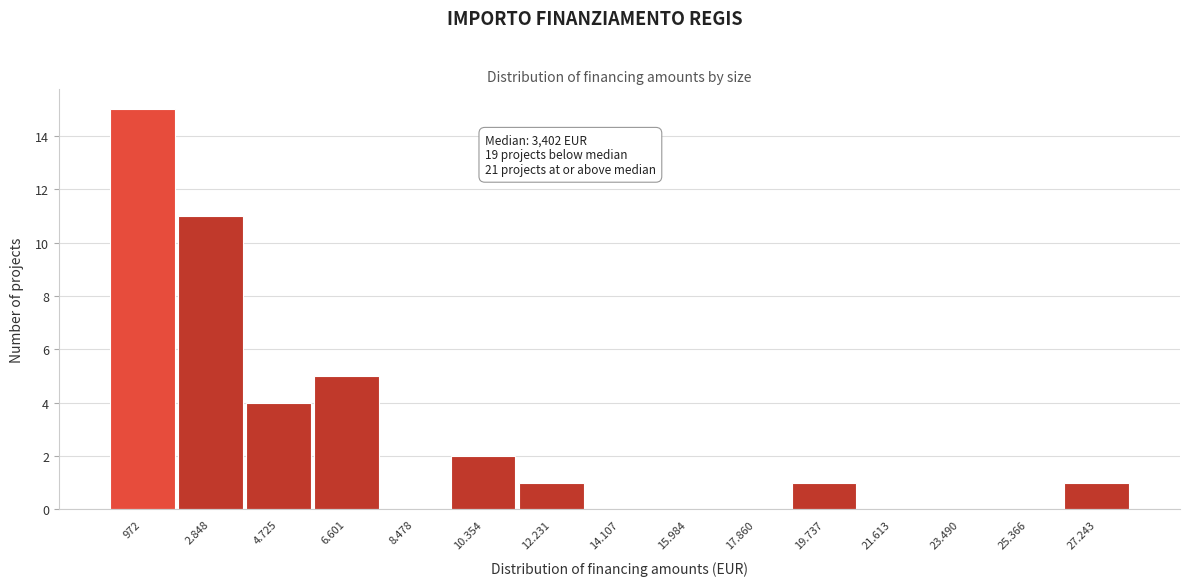

Reading left to right, extract all data points from this chart.

972=15	2.848=11	4.725=4	6.601=5	8.478=0	10.354=2	12.231=1	14.107=0	15.984=0	17.860=0	19.737=1	21.613=0	23.490=0	25.366=0	27.243=1